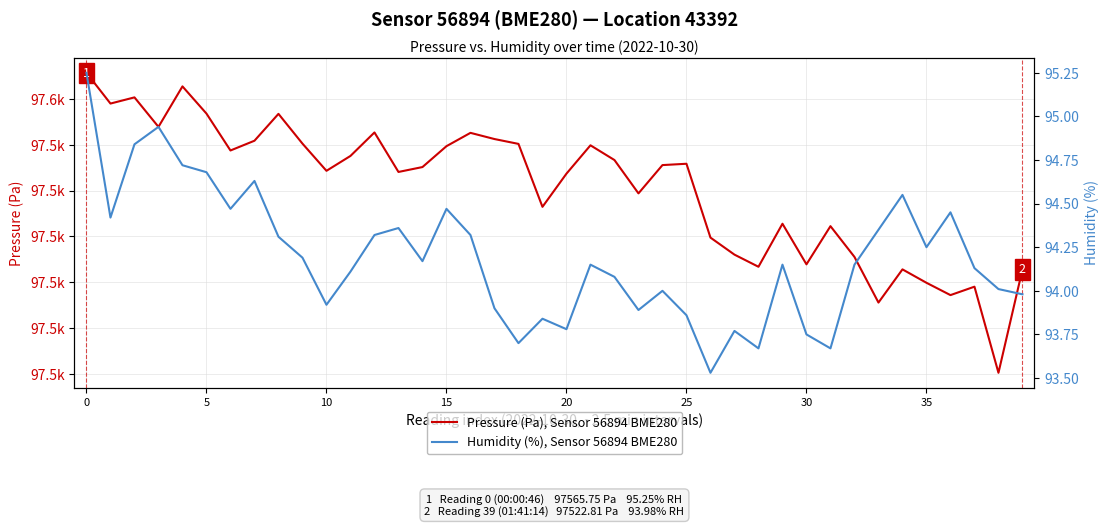

What is the total value across all series at 39?

97616.8